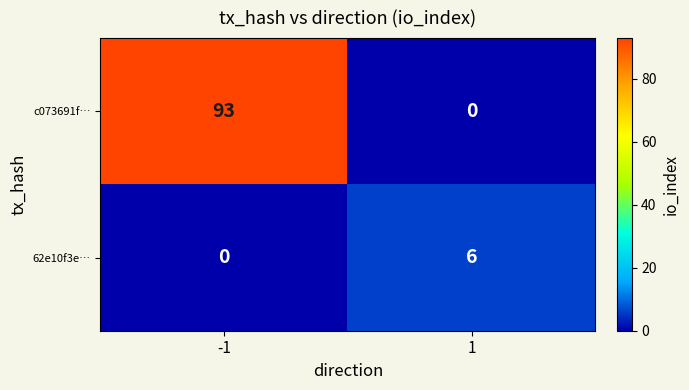

What is the sum of the c073691f… values at 1 and -1?

93